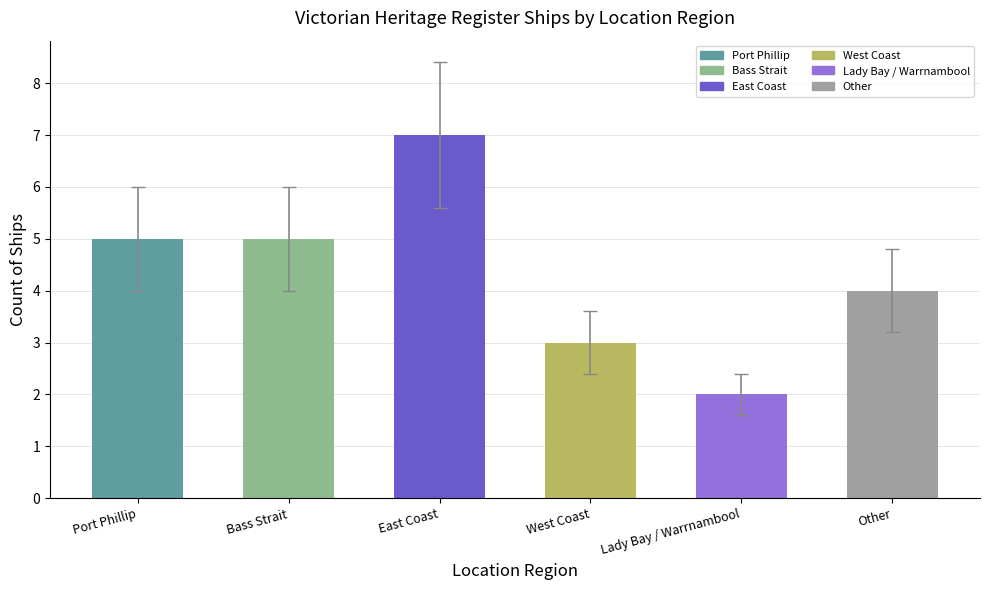

Which category has the highest value across all series?

East Coast